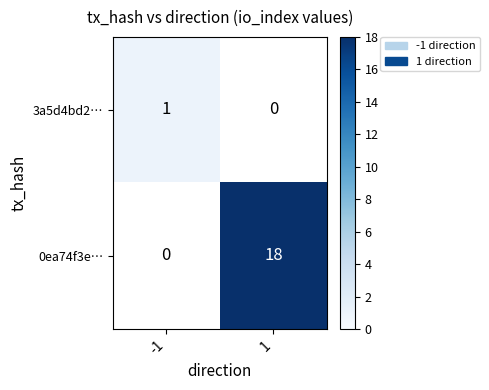

Which series changed the most between -1 and 1?

0ea74f3e…